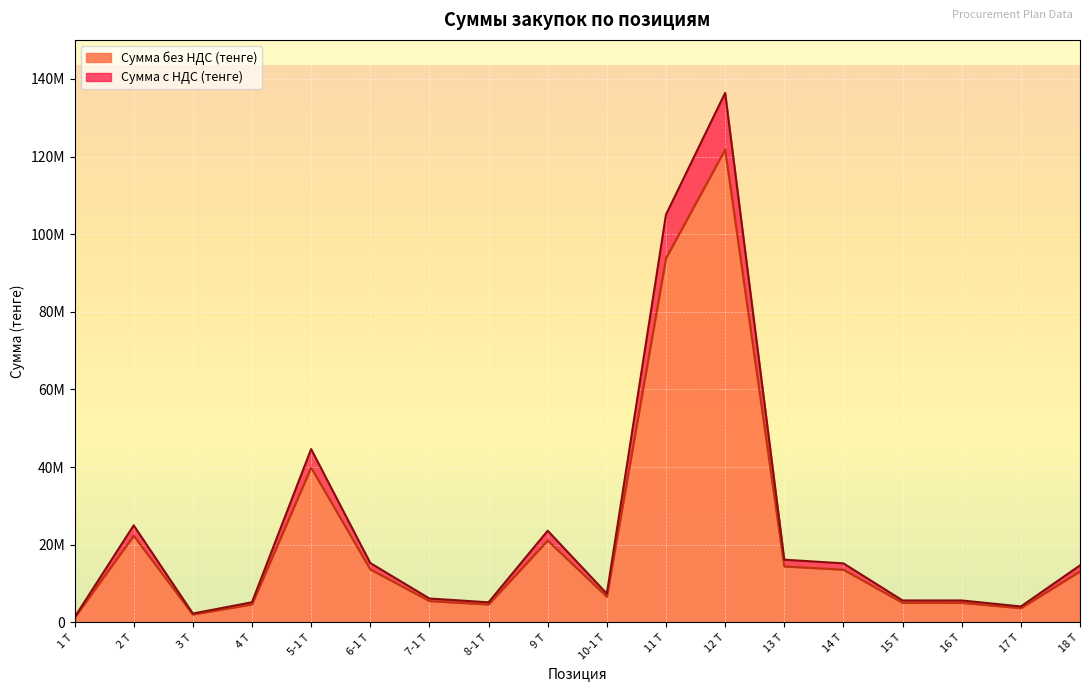

At which category does Сумма без НДС (тенге) reach its first local valley?

3 Т